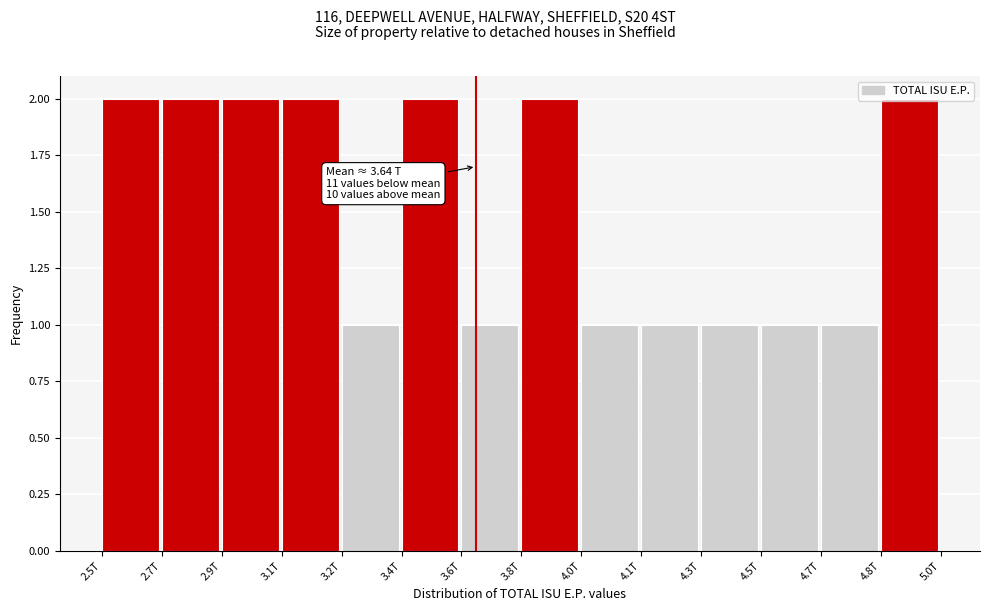

What is the sum of the values at 2.9T and 4.5T?

3